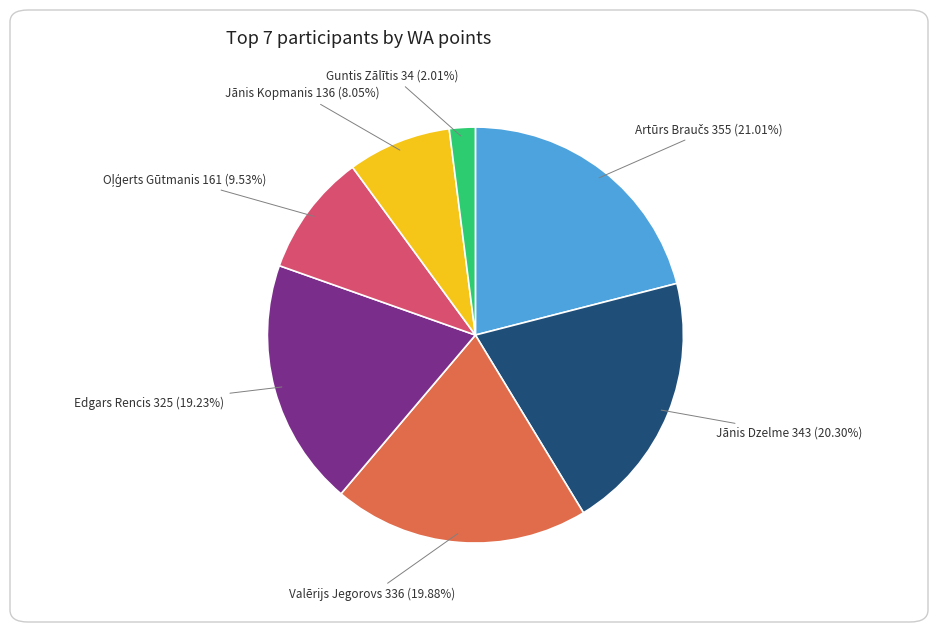

Does any single category account for the majority?

No